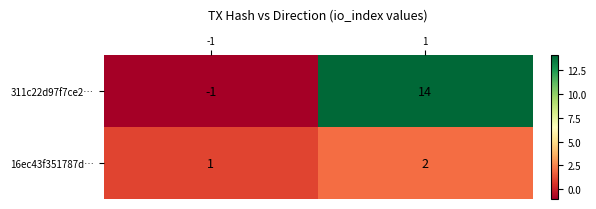

Reading right to left, transcribe all the data shown in this chart.

311c22d97f7ce2…: 1=14	-1=-1
16ec43f351787d…: 1=2	-1=1